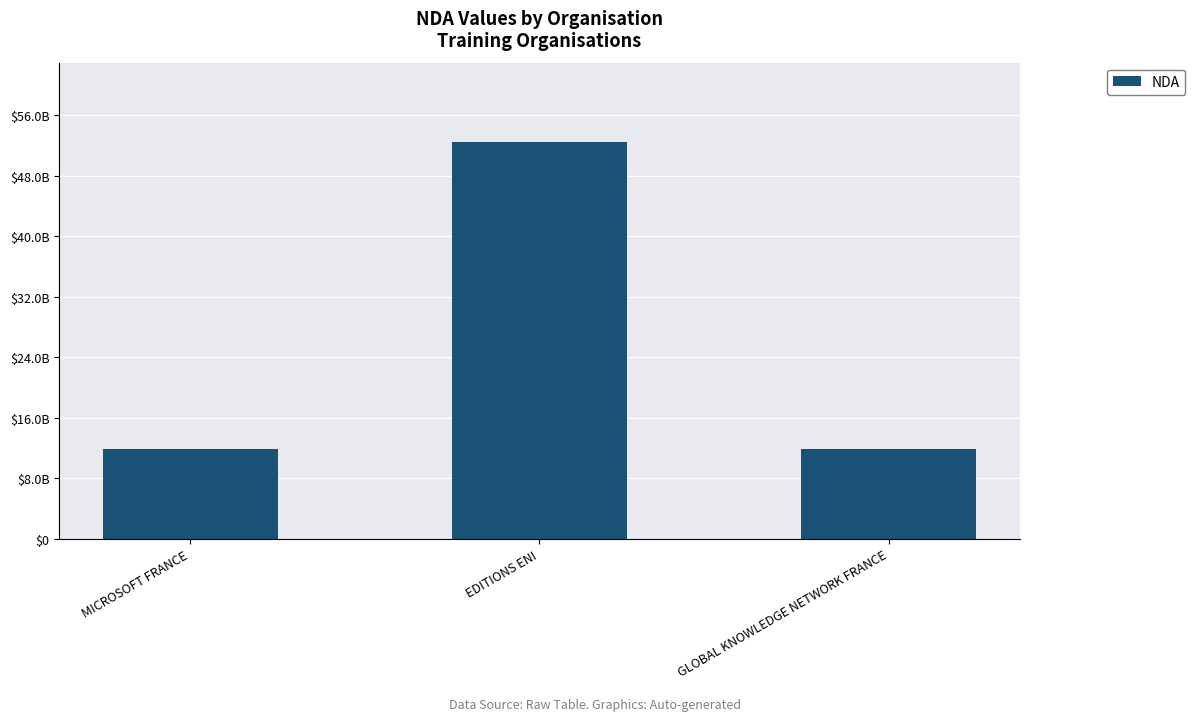

What is the label of the 1st bar from the right?

GLOBAL KNOWLEDGE NETWORK FRANCE